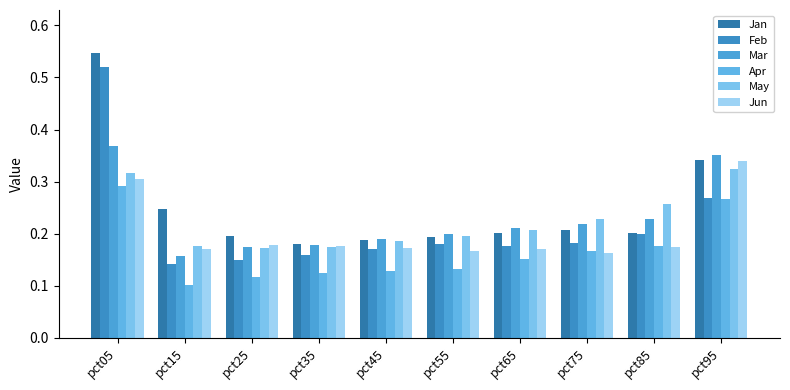

Rank the series at pct55 from lowest to highest value.

Apr, Jun, Feb, Jan, May, Mar